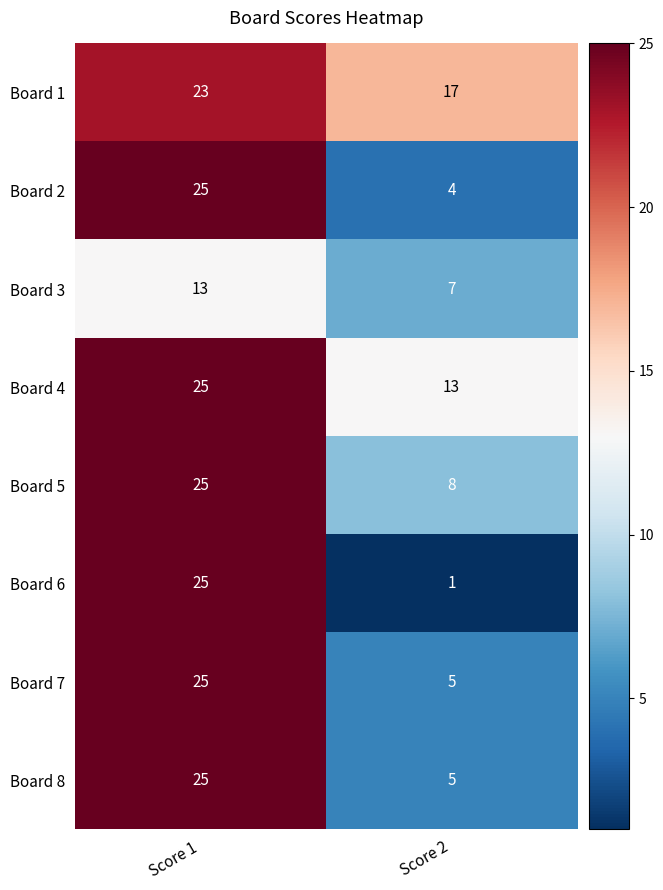

What is the spread (max minus min) of values at Score 2?

16